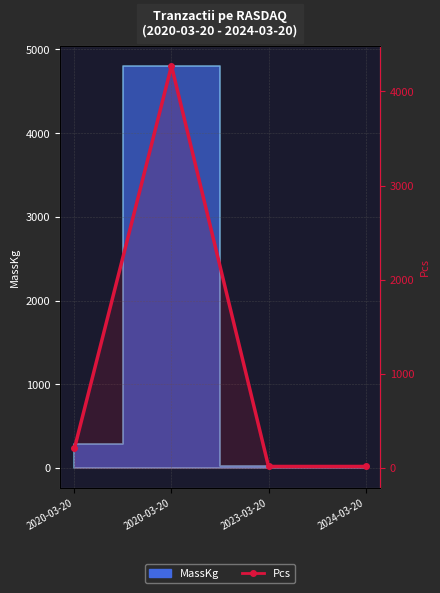

What is the difference between the values at 2020-03-20 and 2020-03-20?

4065